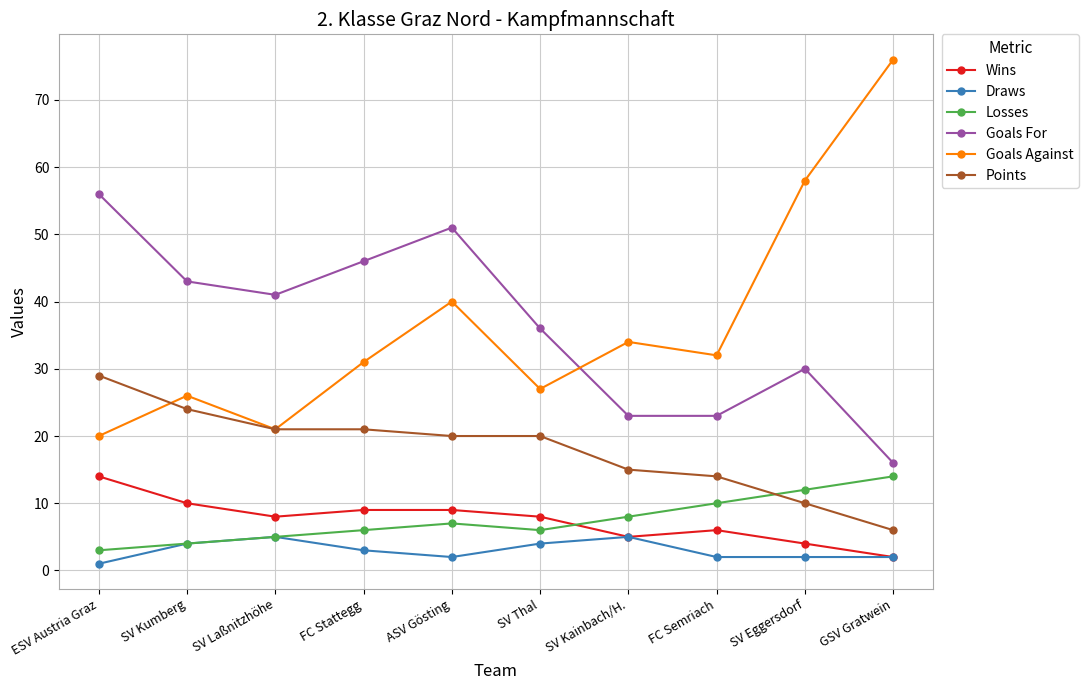

Which label corresponds to the largest value in the chart?

GSV Gratwein